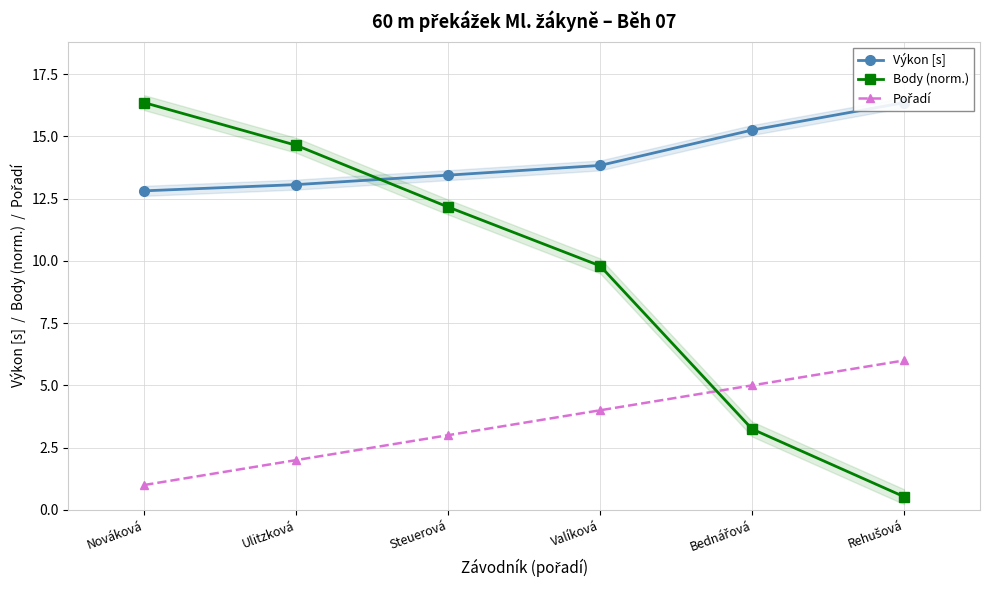

What position from the right is Nováková?

6